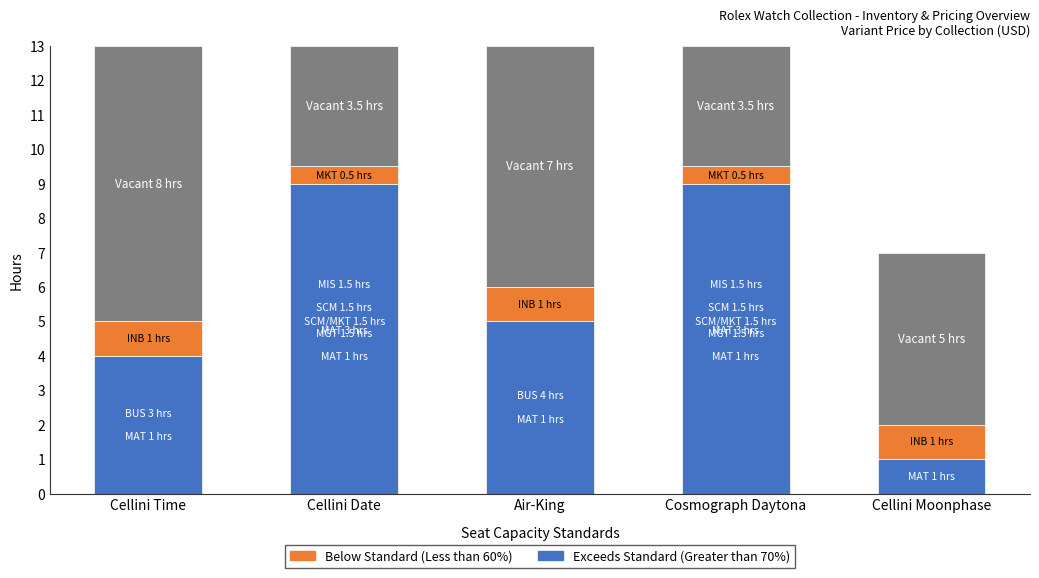

What is the total value across all series at Air-King?

13.0